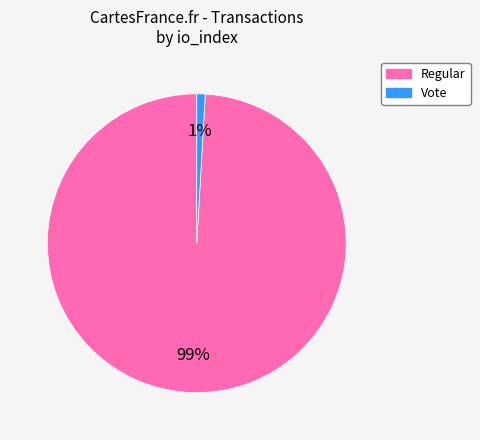

To the nearest percent, what is the average slice percentage?

50%